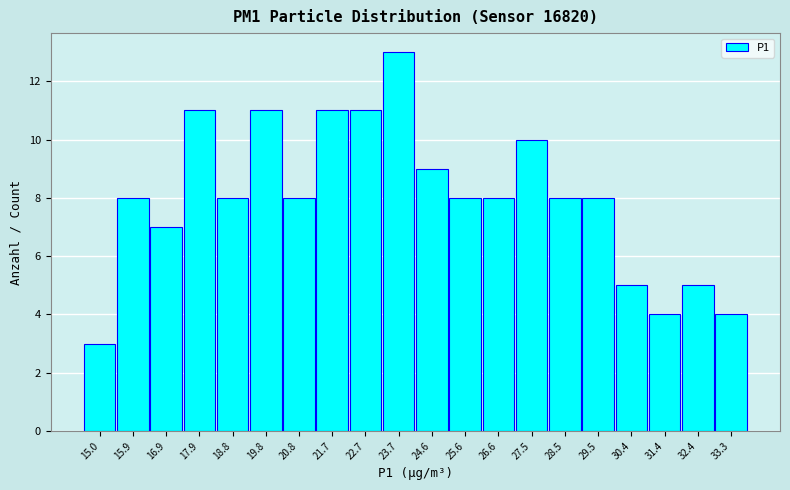

How tall is the bar that spans 21.3 to 22.2 on the x-axis? Neither the bar edges nor the heights are printed on the chart, so give them approximately, as read against the axes.

11